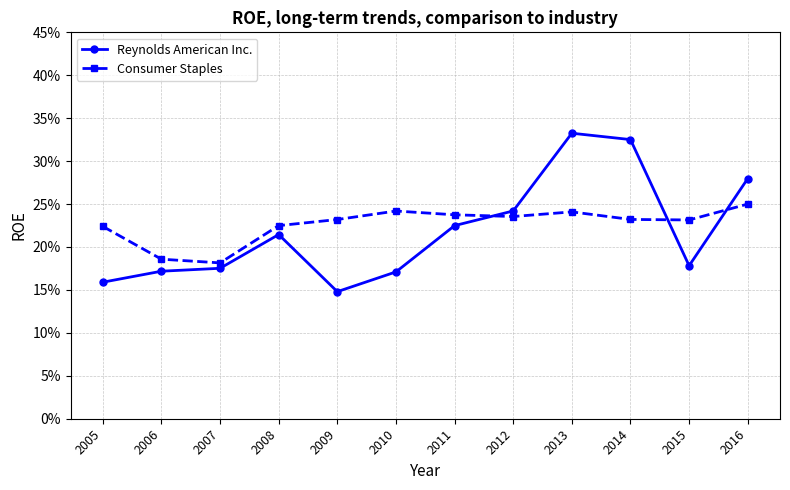

What is the value of the Reynolds American Inc. point at the 8th from the left?

0.2